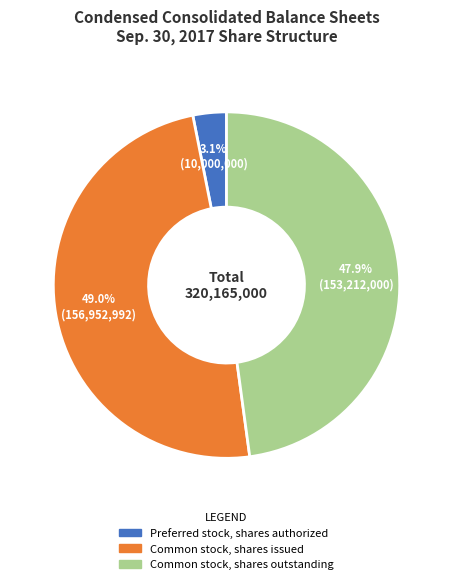

Approximately how many times larger is the value at Preferred stock, shares authorized compared to Common stock, shares outstanding?

0.1